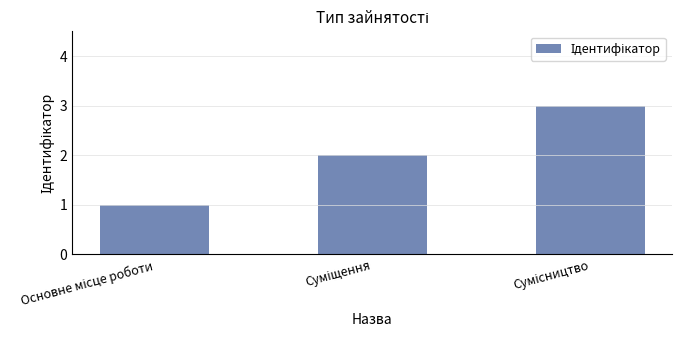

What is the greatest value displayed?

3